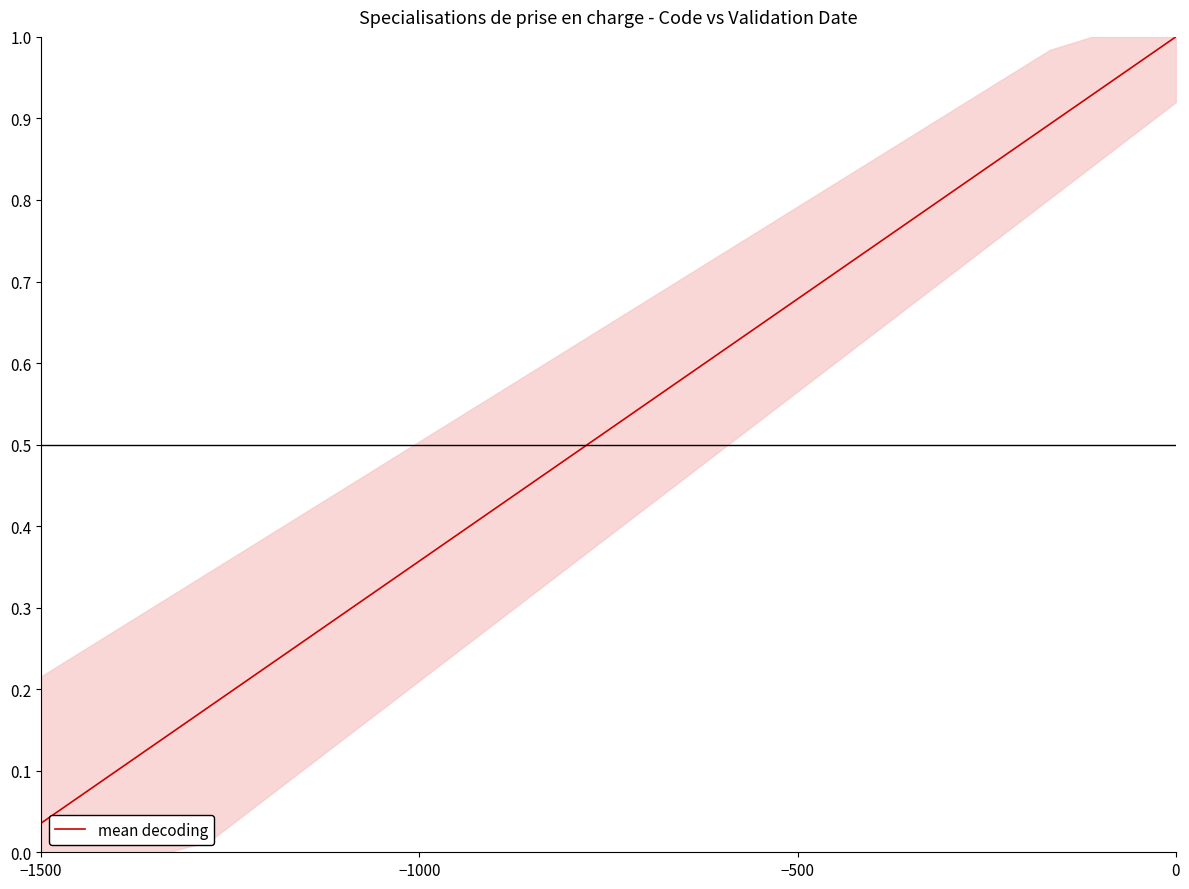

What is the difference between the maximum and minimum values?

1.0